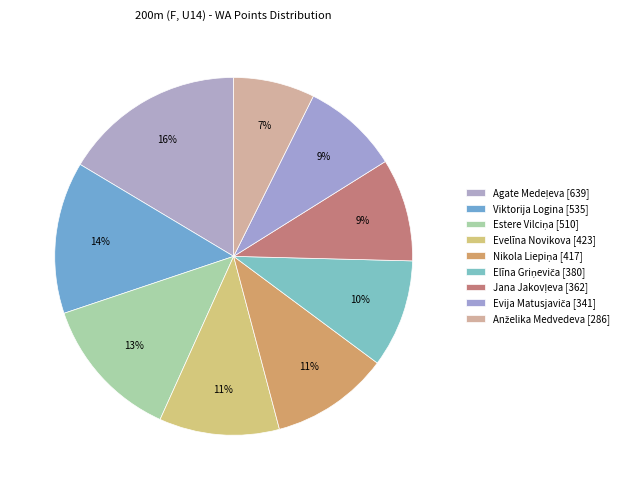

To the nearest percent, what is the difference between the largest and smallest slice percentages?

9%